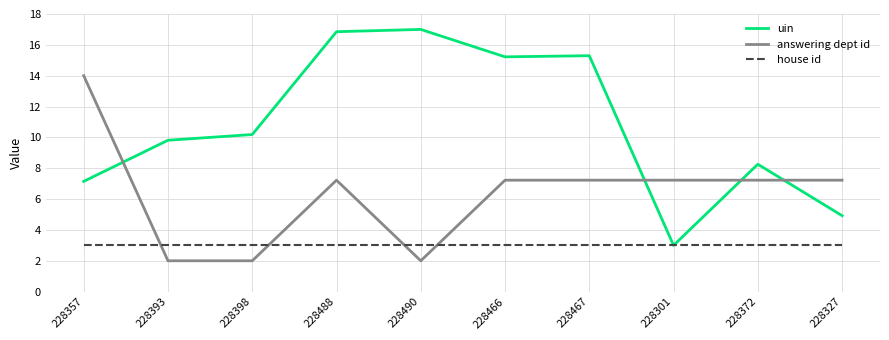

Count the number of categories in the chart.

10